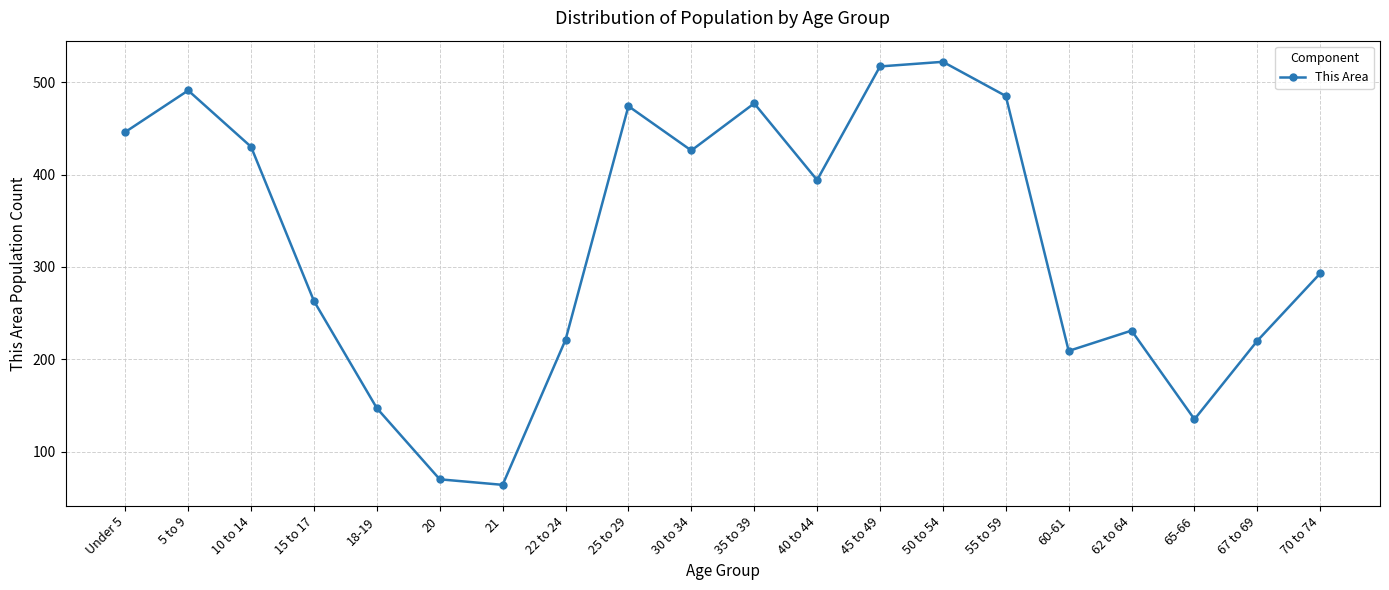

How many values are below 394?

10